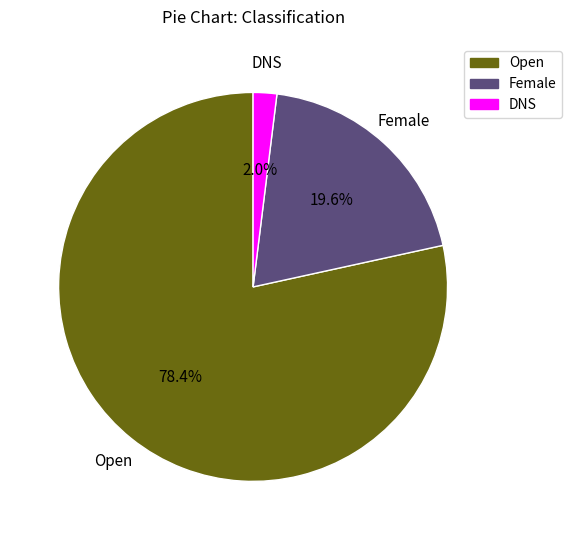

The Female slice represents 20% of the pie. True or false?

True